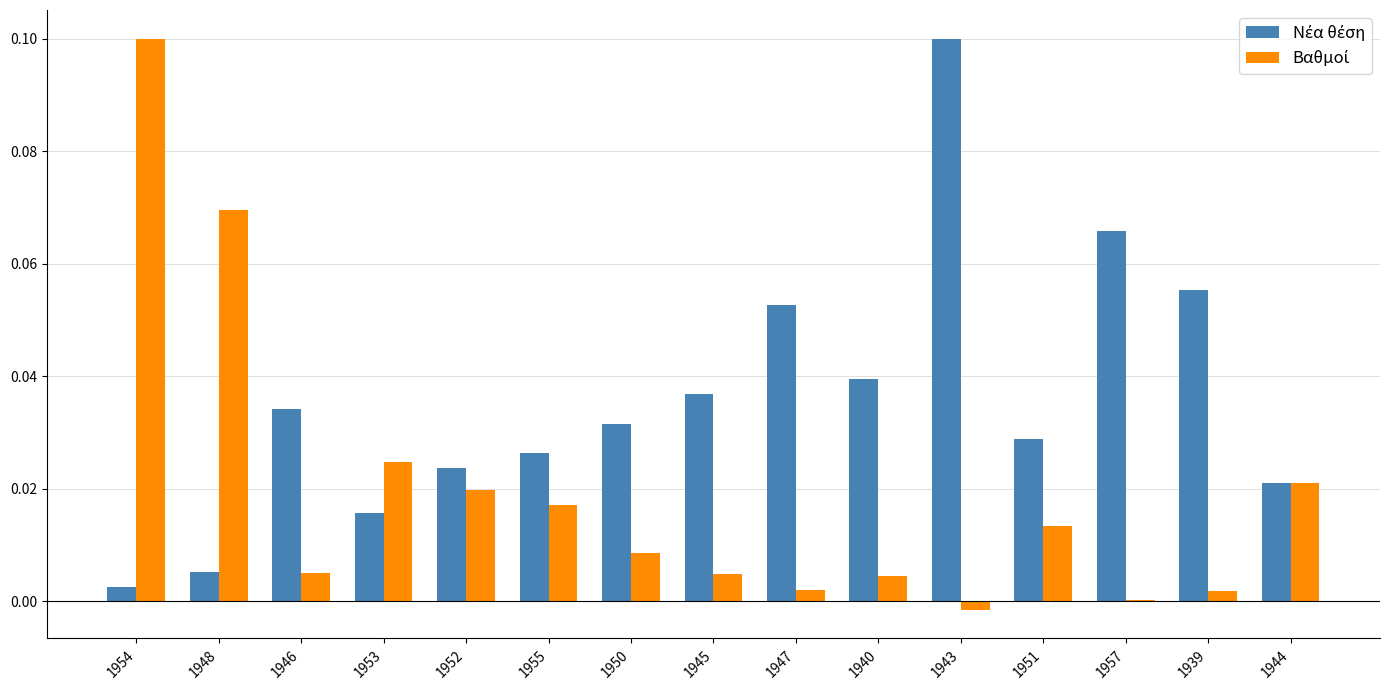

Does the chart contain stacked bars?

No